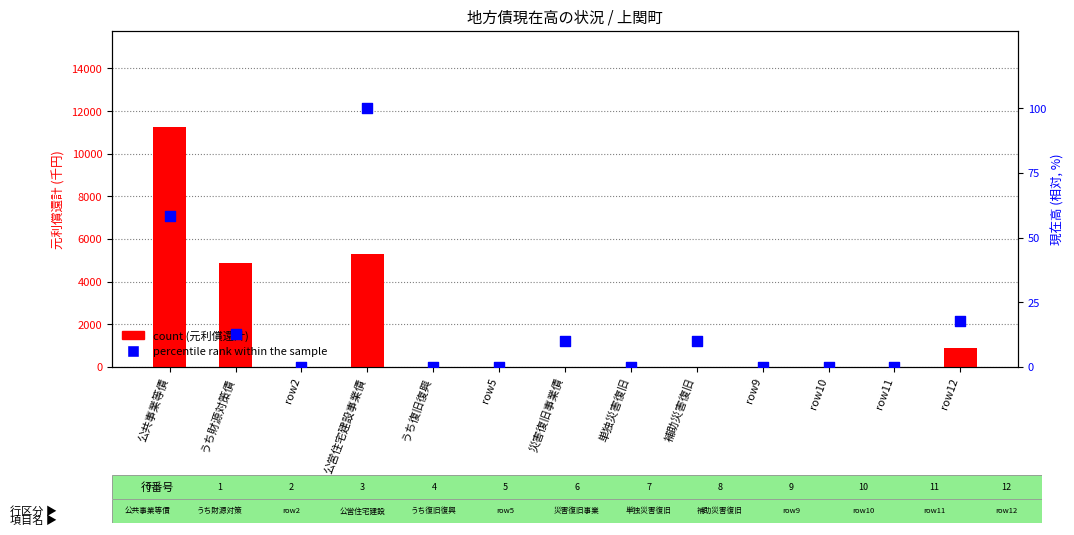

Which series has the largest Y range (max minus min)?

count (元利償還計)